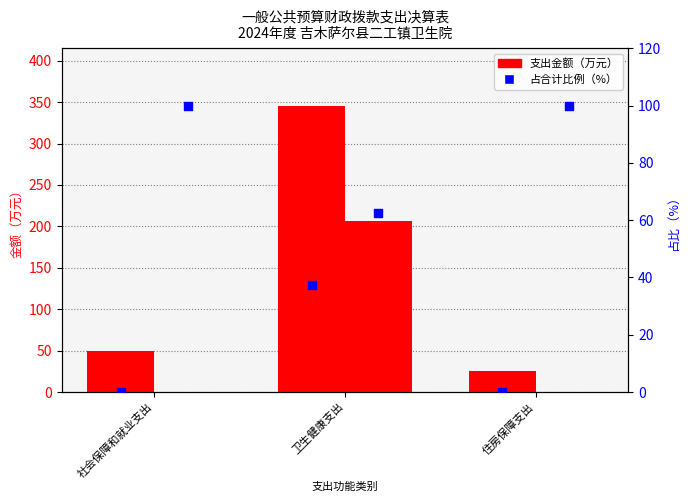

At which category is the sum across all series the highest?

卫生健康支出